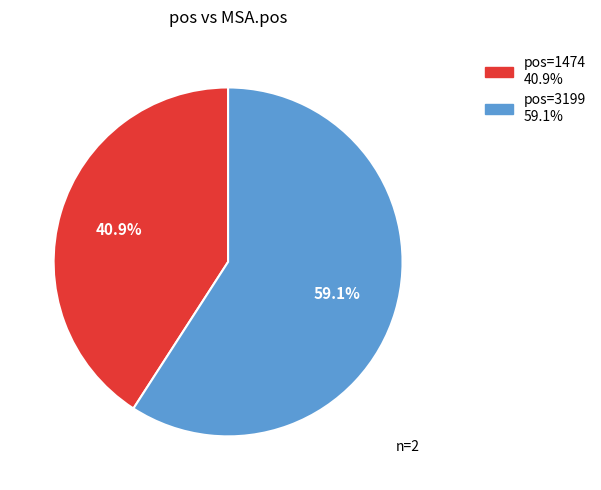

How many slices are in this pie chart?

2